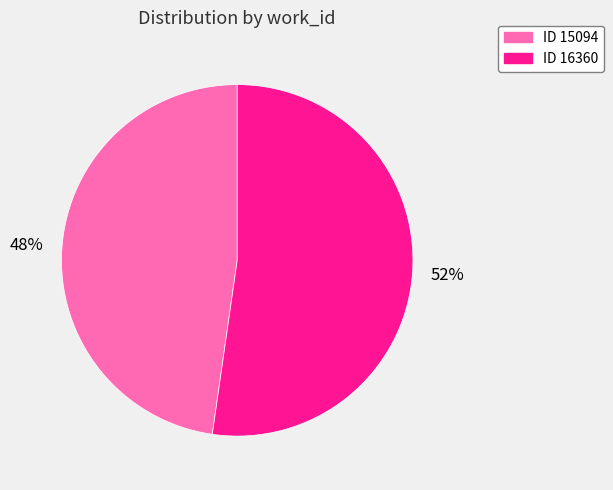

Is there any slice that represents more than half of the pie?

Yes